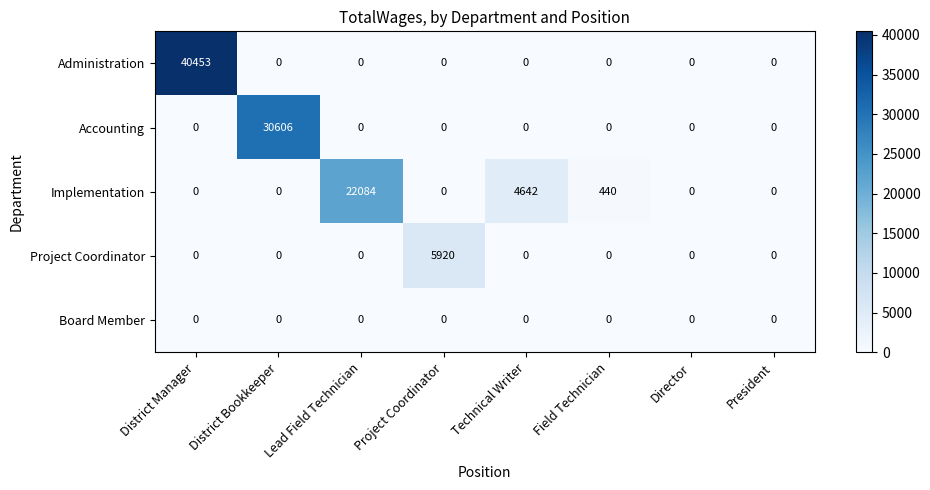

At how many categories does at least one series exceed 32678?

1